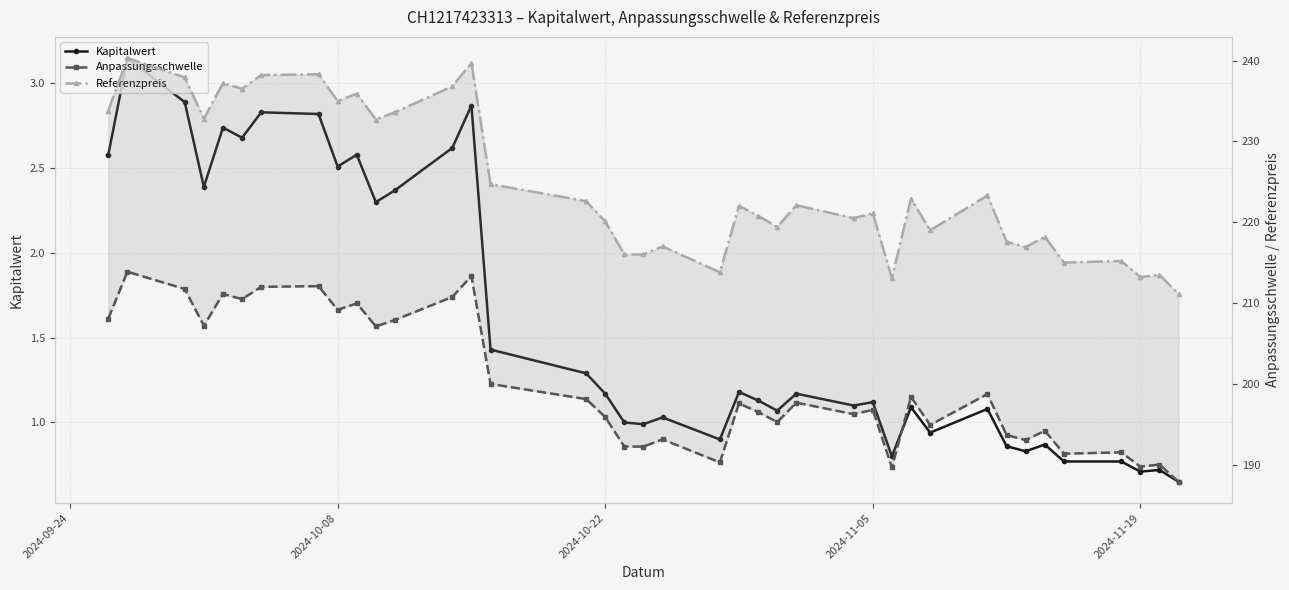

What is the greatest value displayed?

240.3